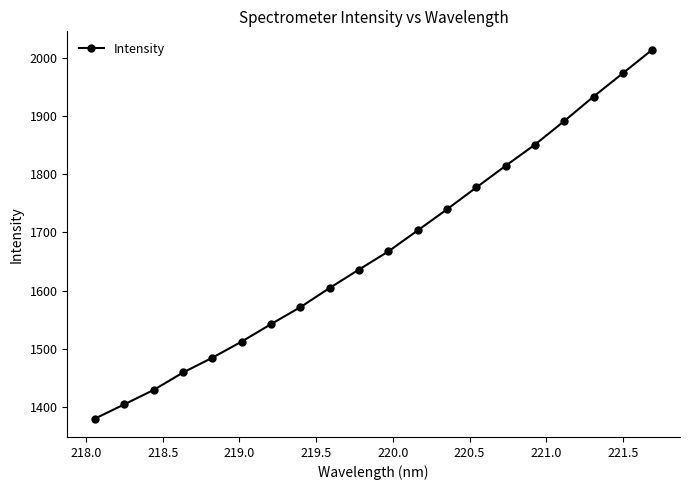

What is the smallest value displayed?

1380.0